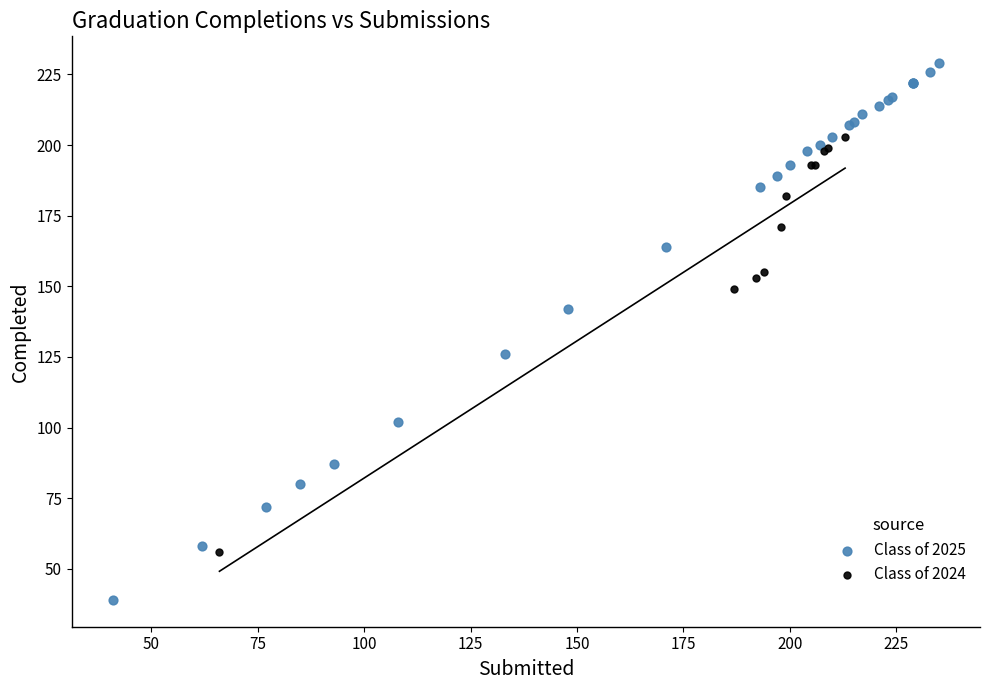

Which series contains the highest Y value?

Class of 2025